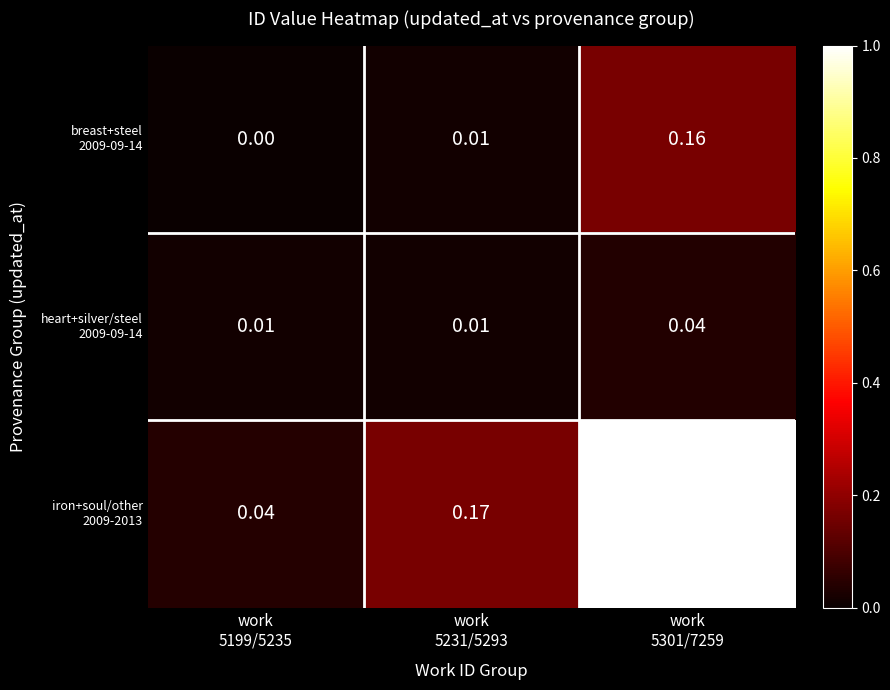

At how many categories does at least one series exceed 0?

3